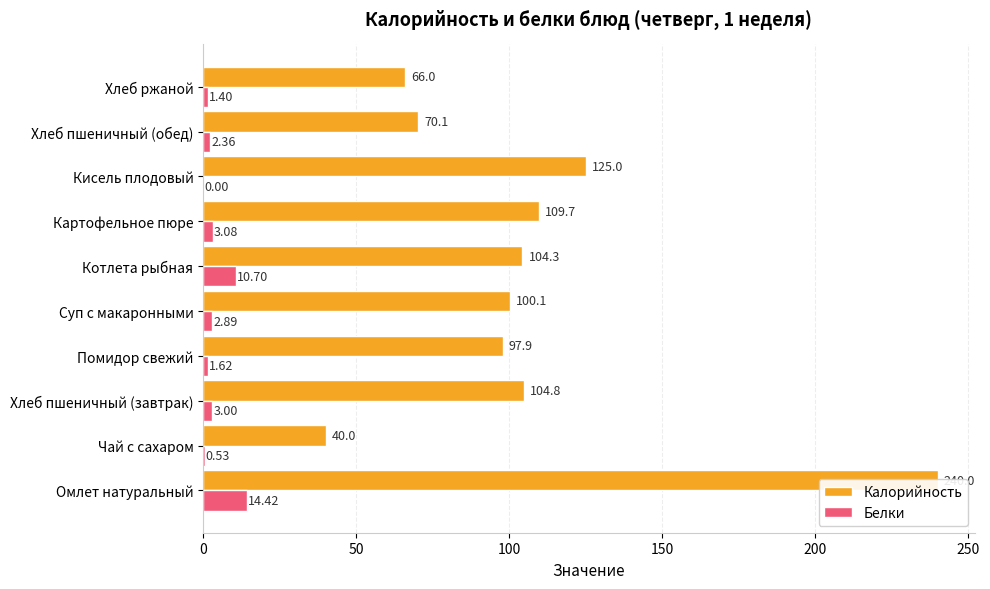

How many groups of bars are there?

10